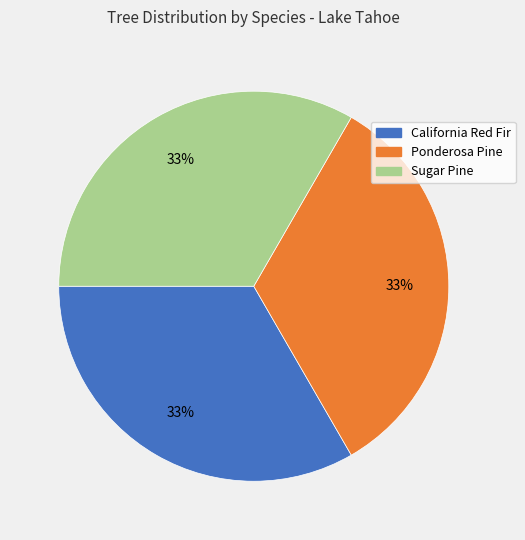

The Ponderosa Pine slice represents 33% of the pie. True or false?

True